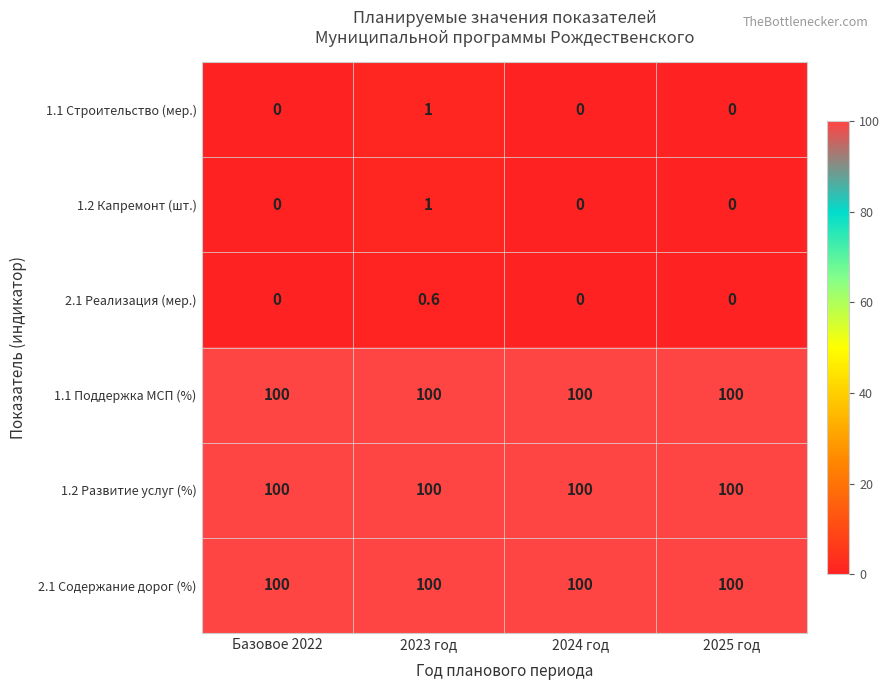

At which label does 1.2 Капремонт (шт.) reach its peak?

2023 год